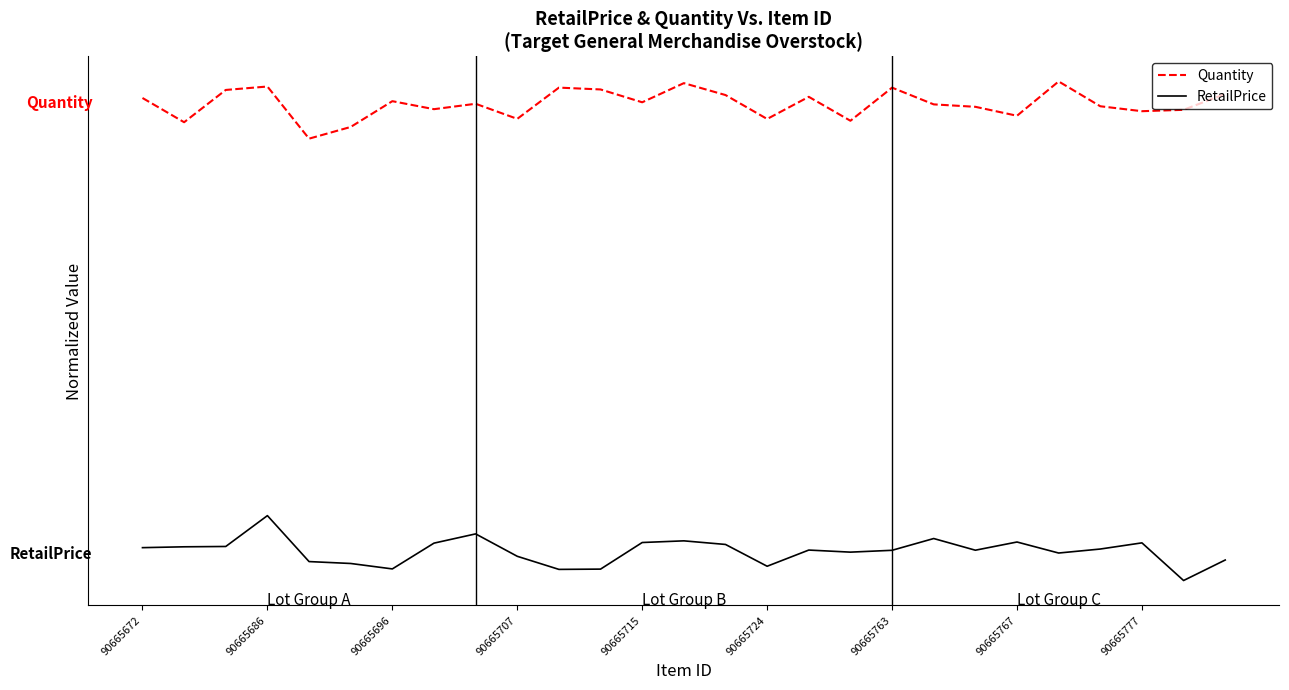

At which label is RetailPrice closest to 0?

22